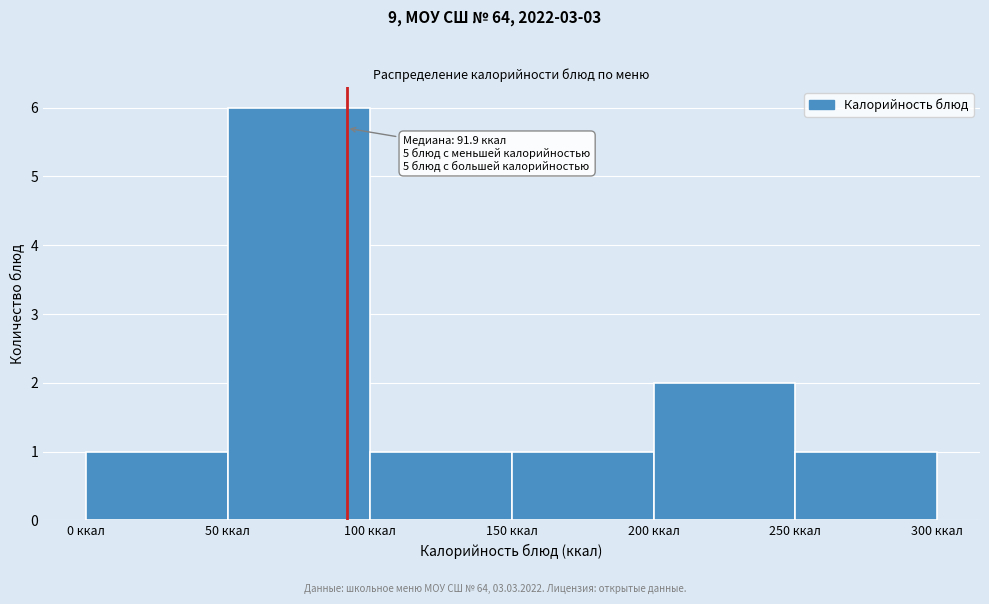

Over which range of the x-axis is the bar tallest?

50 to 100